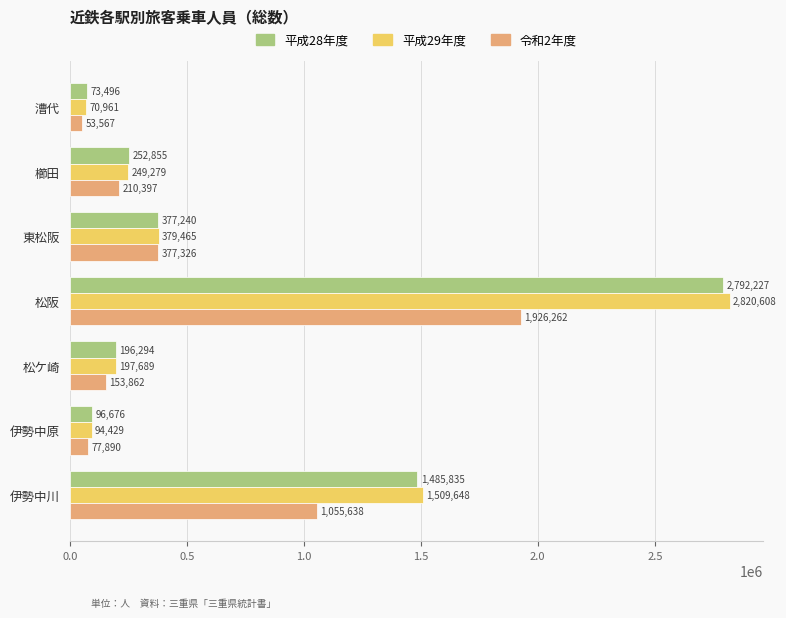

At which label is 平成29年度 closest to 1445784?

伊勢中川